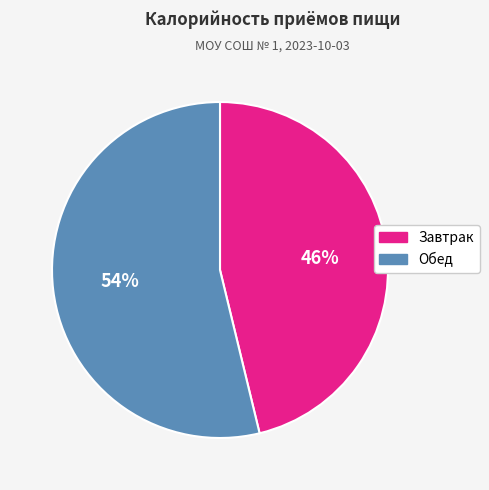

Is the sum of Обед and Завтрак greater than half?

Yes